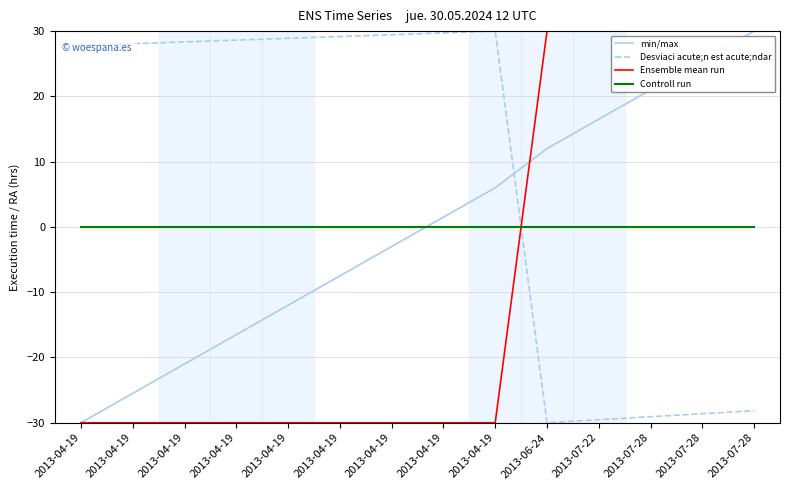

What is the greatest value displayed?

30.0